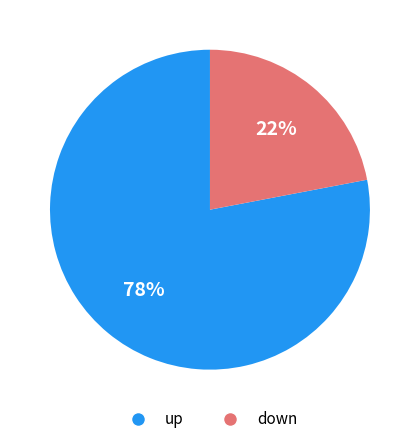

To the nearest percent, what is the combined percentage of down and up?

100%